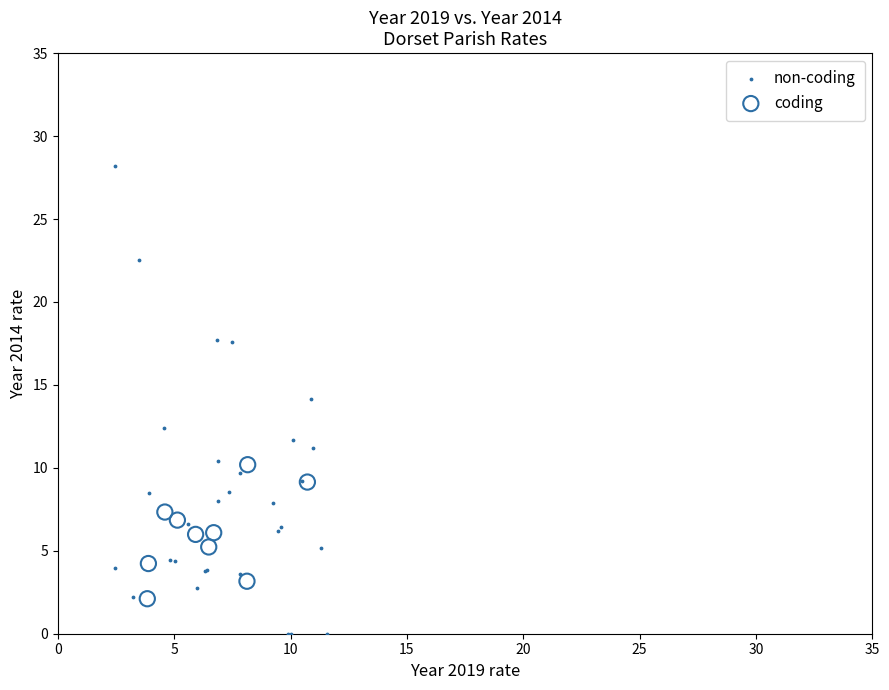

Which series reaches the minimum Y coordinate?

non-coding